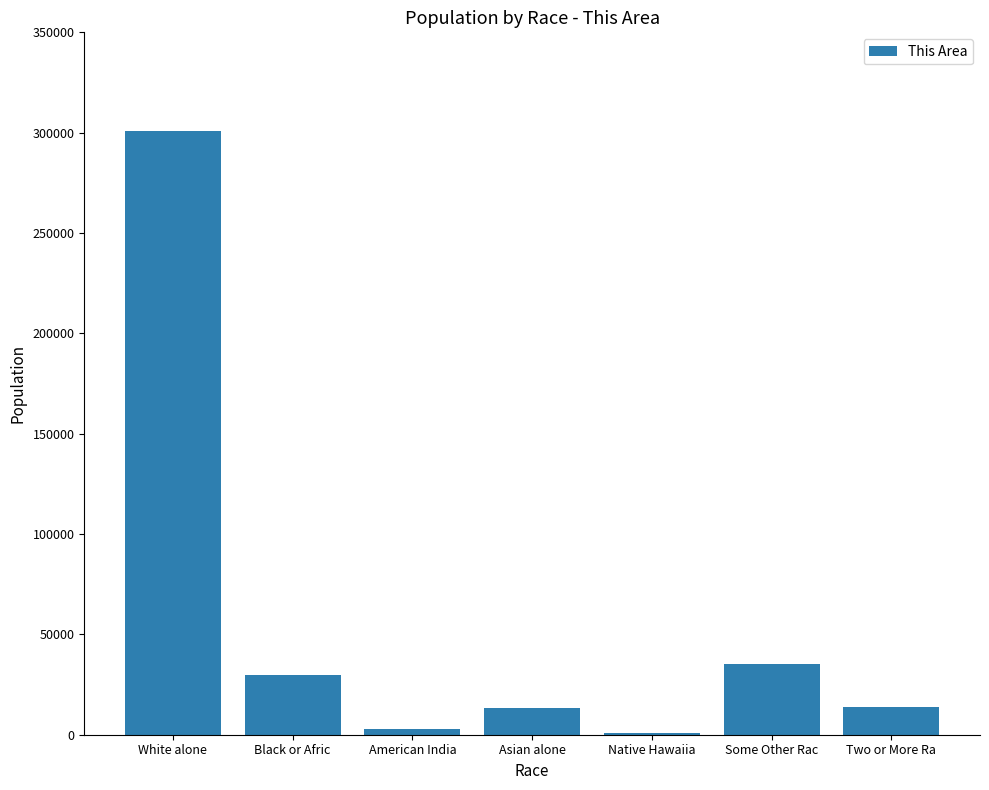

Read the value at Two or More Ra.

14017